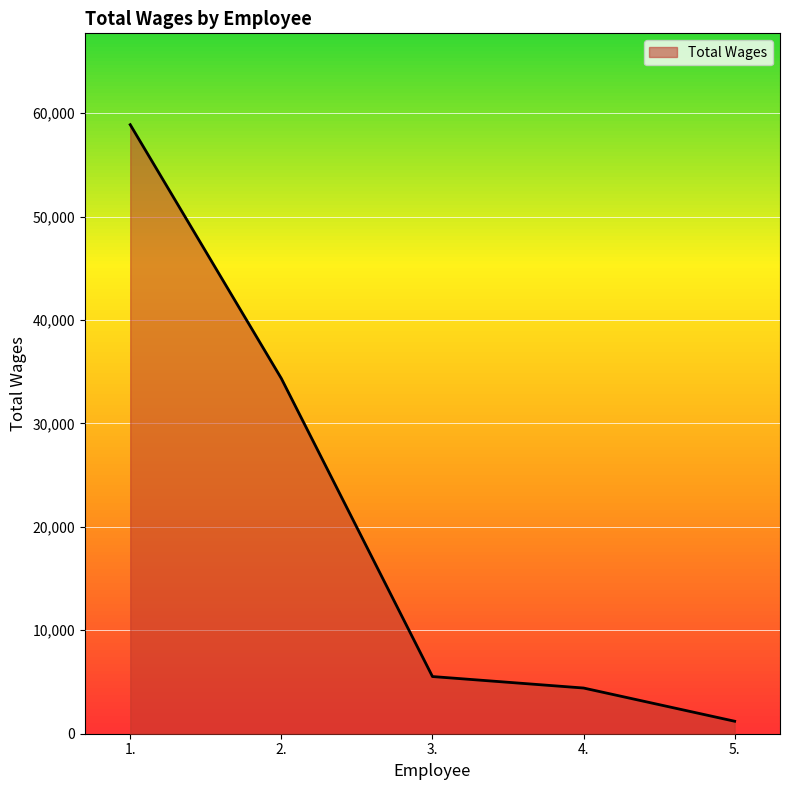

What is the difference between the maximum and minimum values?

57672